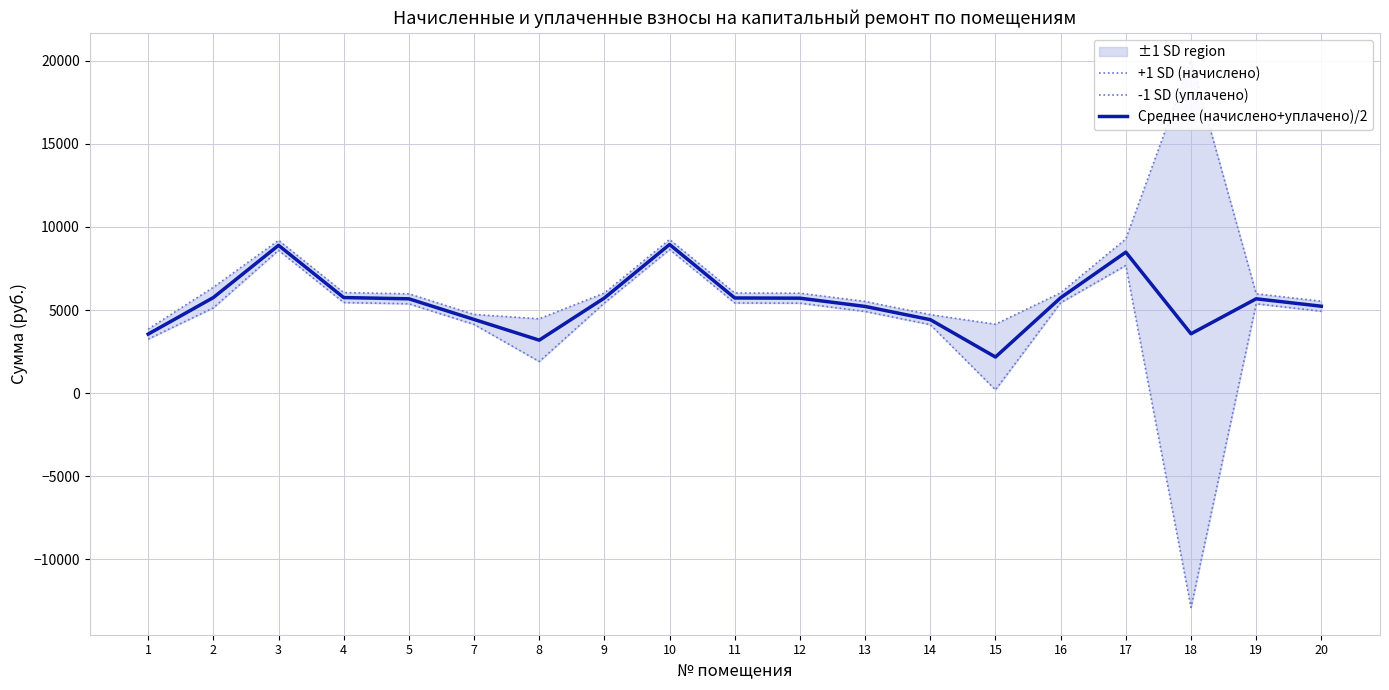

At which label does Среднее (начислено+уплачено)/2 first exceed 5675?

2